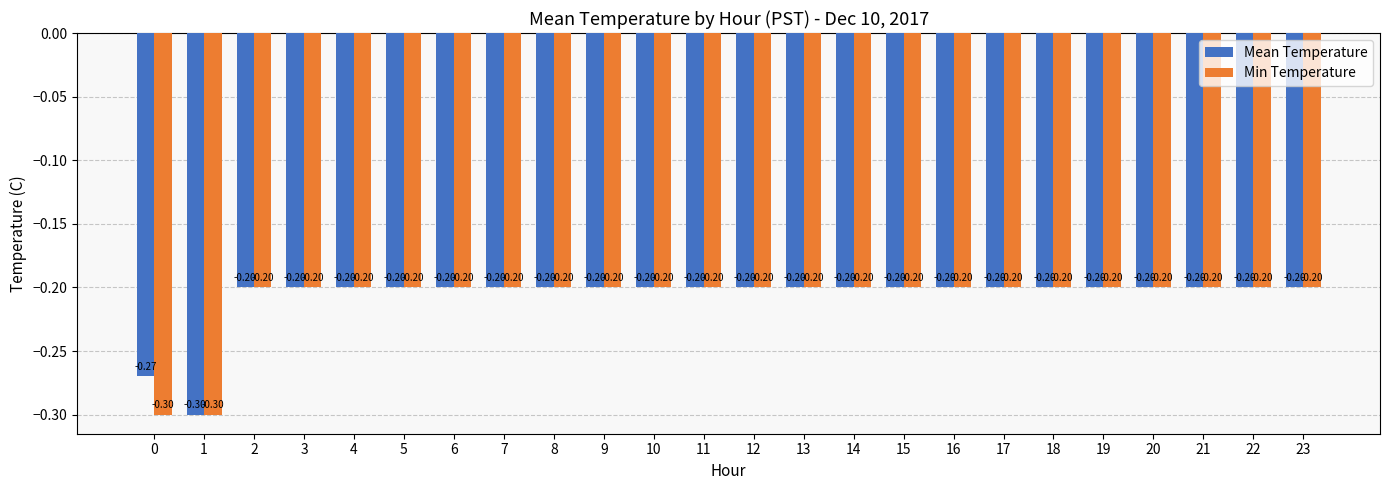

The value of Mean Temperature at 8 is -0.2. True or false?

True